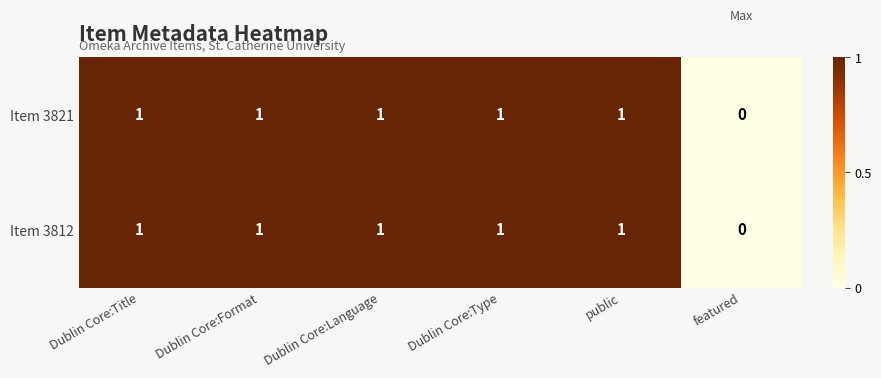

Is it true that Item 3812 equals 1 at Dublin Core:Format?

True